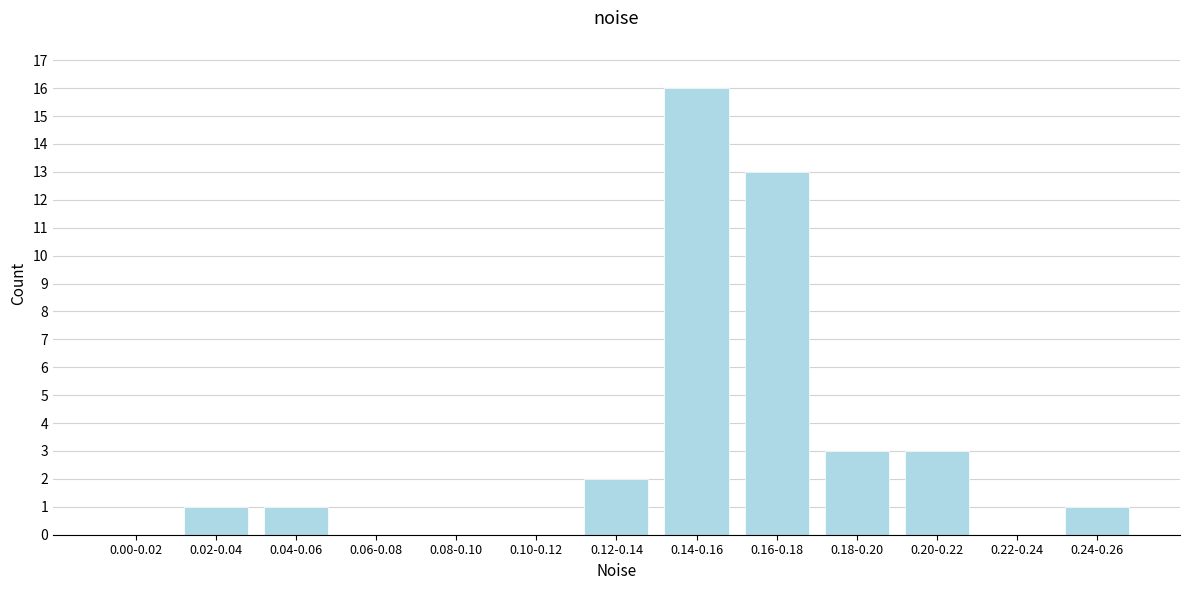

Reading right to left, list all the values displayed in this chart.

0.24-0.26=1	0.22-0.24=0	0.20-0.22=3	0.18-0.20=3	0.16-0.18=13	0.14-0.16=16	0.12-0.14=2	0.10-0.12=0	0.08-0.10=0	0.06-0.08=0	0.04-0.06=1	0.02-0.04=1	0.00-0.02=0